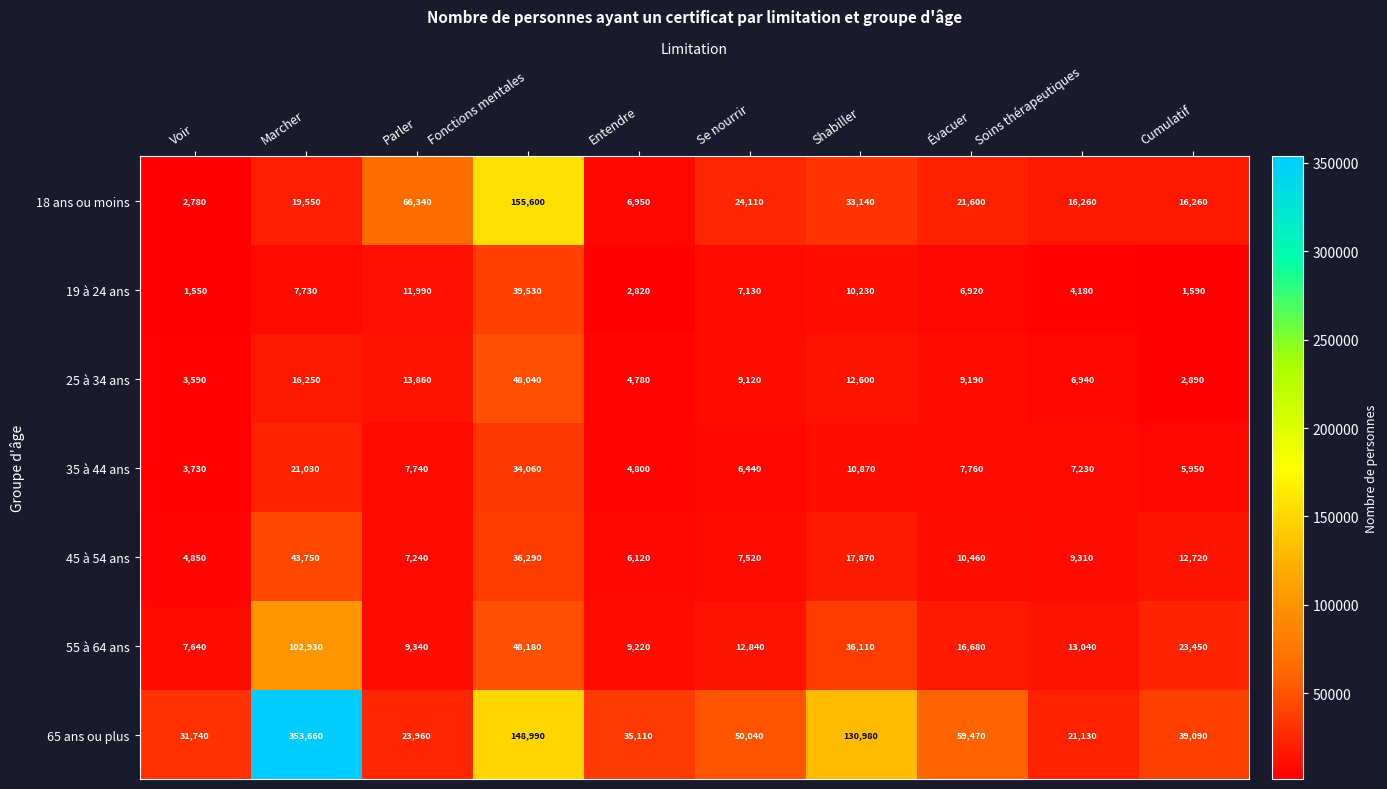

The value of 19 à 24 ans at Parler is 8200. True or false?

False